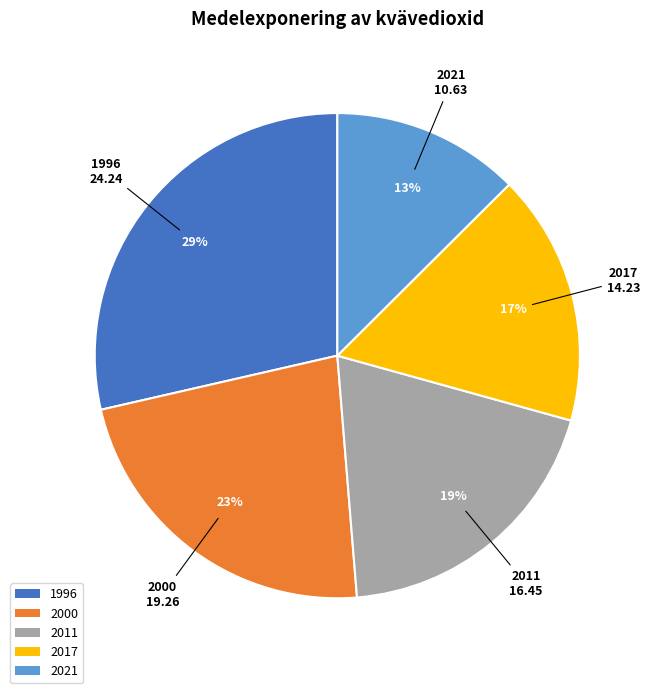

To the nearest percent, what is the combined percentage of 1996 and 2000?

51%